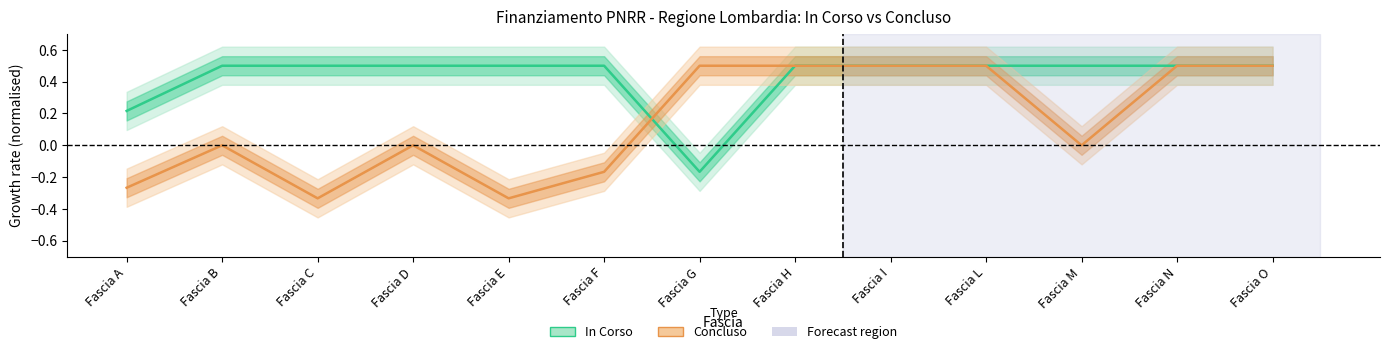

Reading left to right, extract all data points from this chart.

In Corso: 0.2	0.5	0.5	0.5	0.5	0.5	-0.2	0.5	0.5	0.5	0.5	0.5	0.5
Concluso: -0.3	0.0	-0.3	0.0	-0.3	-0.2	0.5	0.5	0.5	0.5	0.0	0.5	0.5